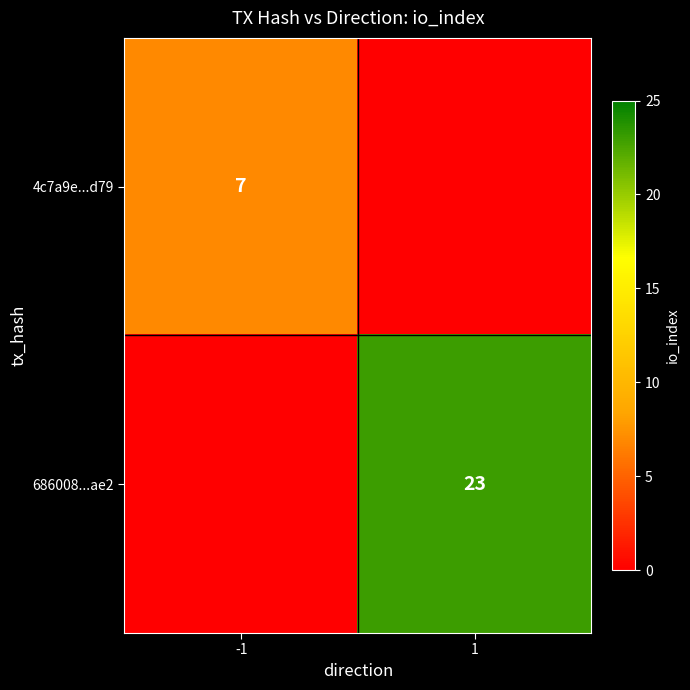

The 4c7a9e...d79 series shows 2 at -1. True or false?

False